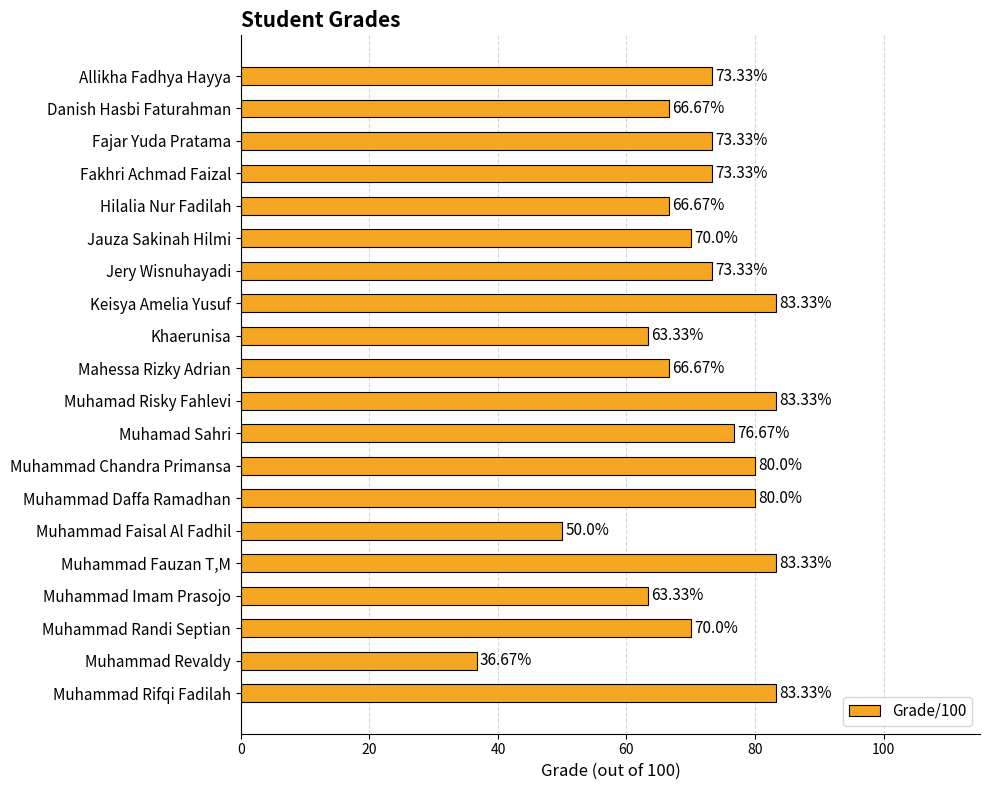

What is the ratio of the value at Allikha Fadhya Hayya to the value at Muhammad Faisal Al Fadhil?

1.5